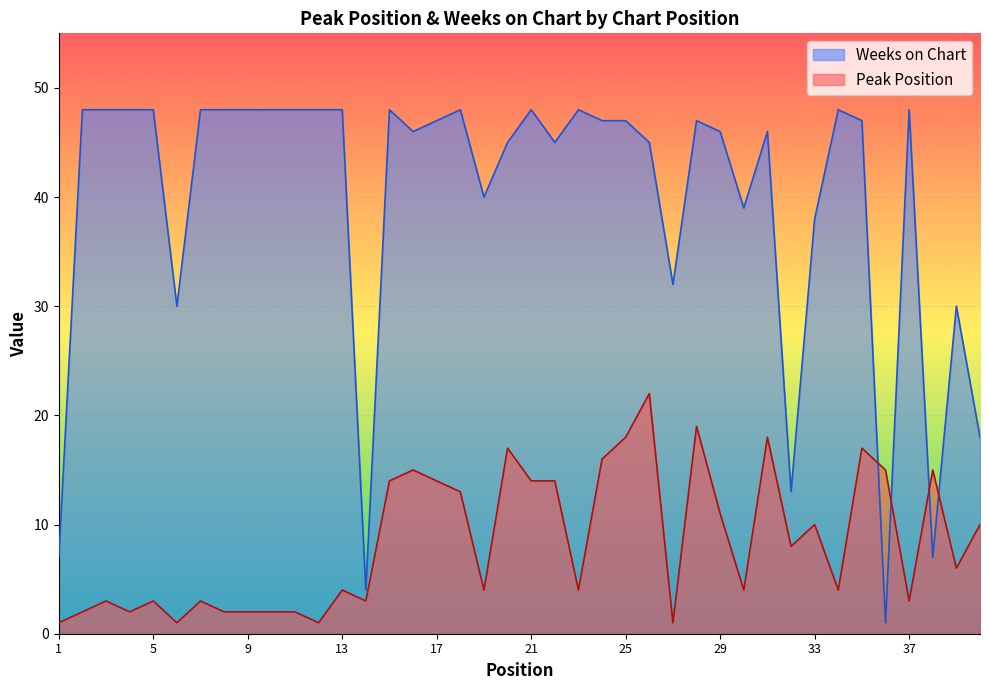

Reading left to right, what are all the values shown in this chart?

Peak Position: 1	2	3	2	3	1	3	2	2	2	2	1	4	3	14	15	14	13	4	17	14	14	4	16	18	22	1	19	11	4	18	8	10	4	17	15	3	15	6	10
Weeks on Chart: 7	48	48	48	48	30	48	48	48	48	48	48	48	4	48	46	47	48	40	45	48	45	48	47	47	45	32	47	46	39	46	13	38	48	47	1	48	7	30	18